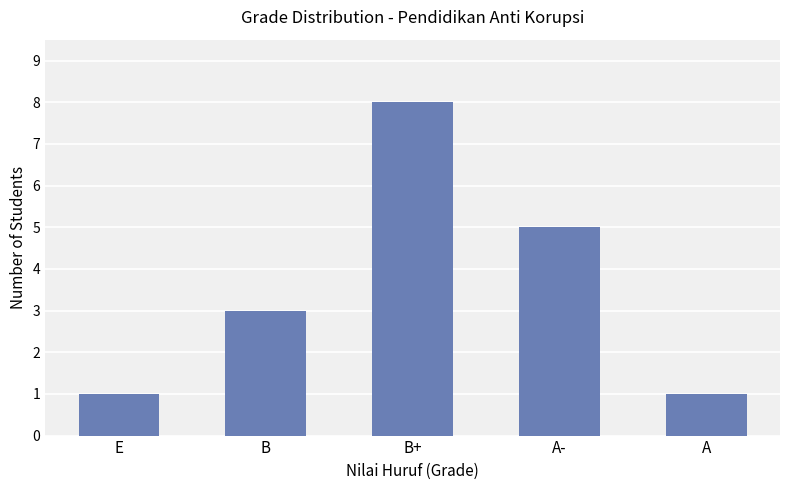

Which category has the highest value across all series?

B+